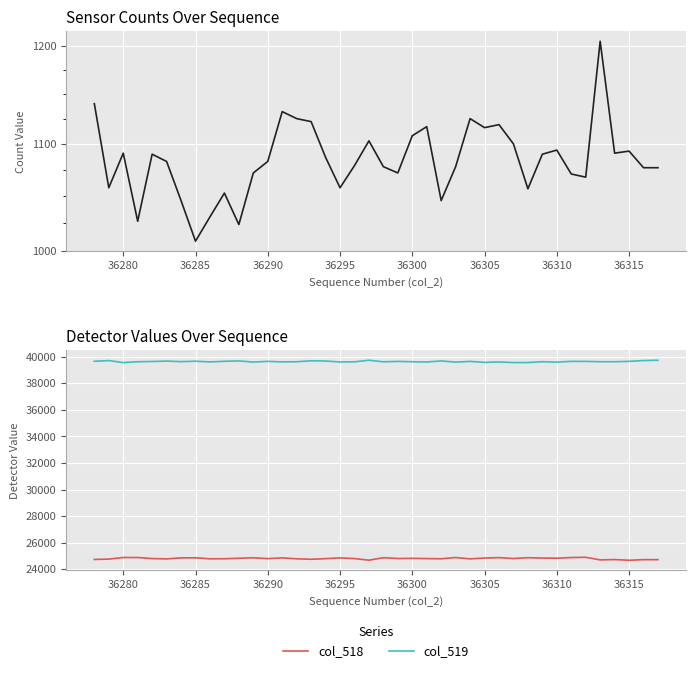

What is the lowest value of the col_519 series?

39562